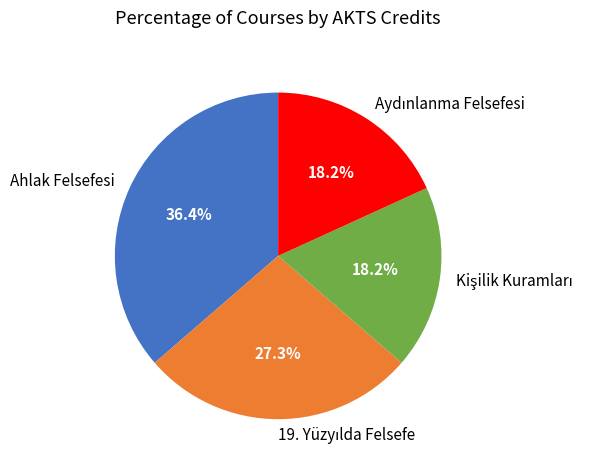

Count the number of slices in the pie.

4